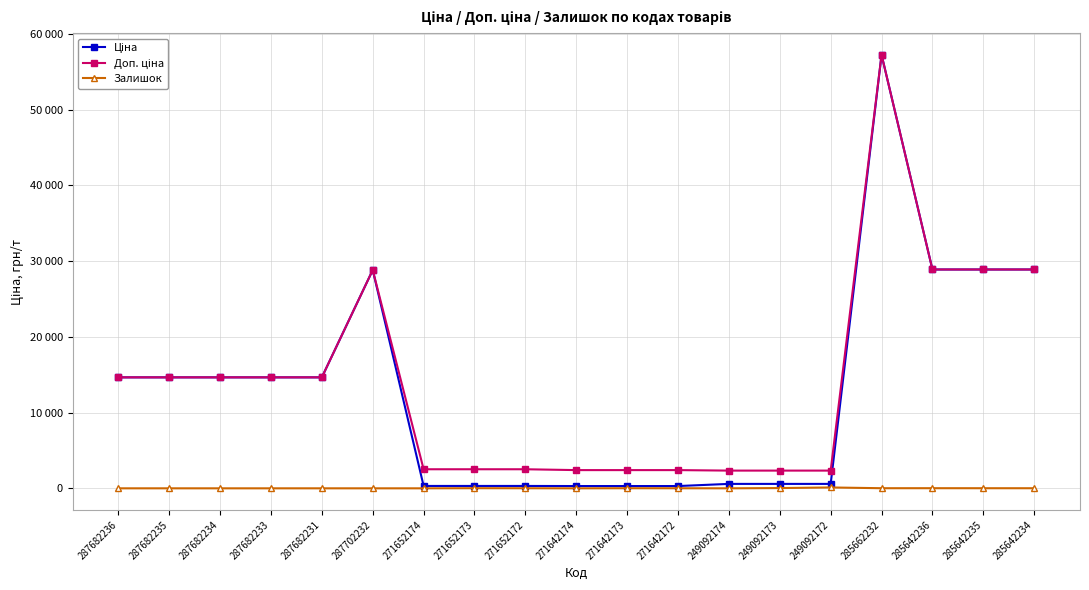

What is the average value of the Доп. ціна series?

14092.8